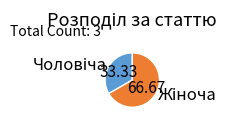

Is there any slice that represents more than half of the pie?

Yes